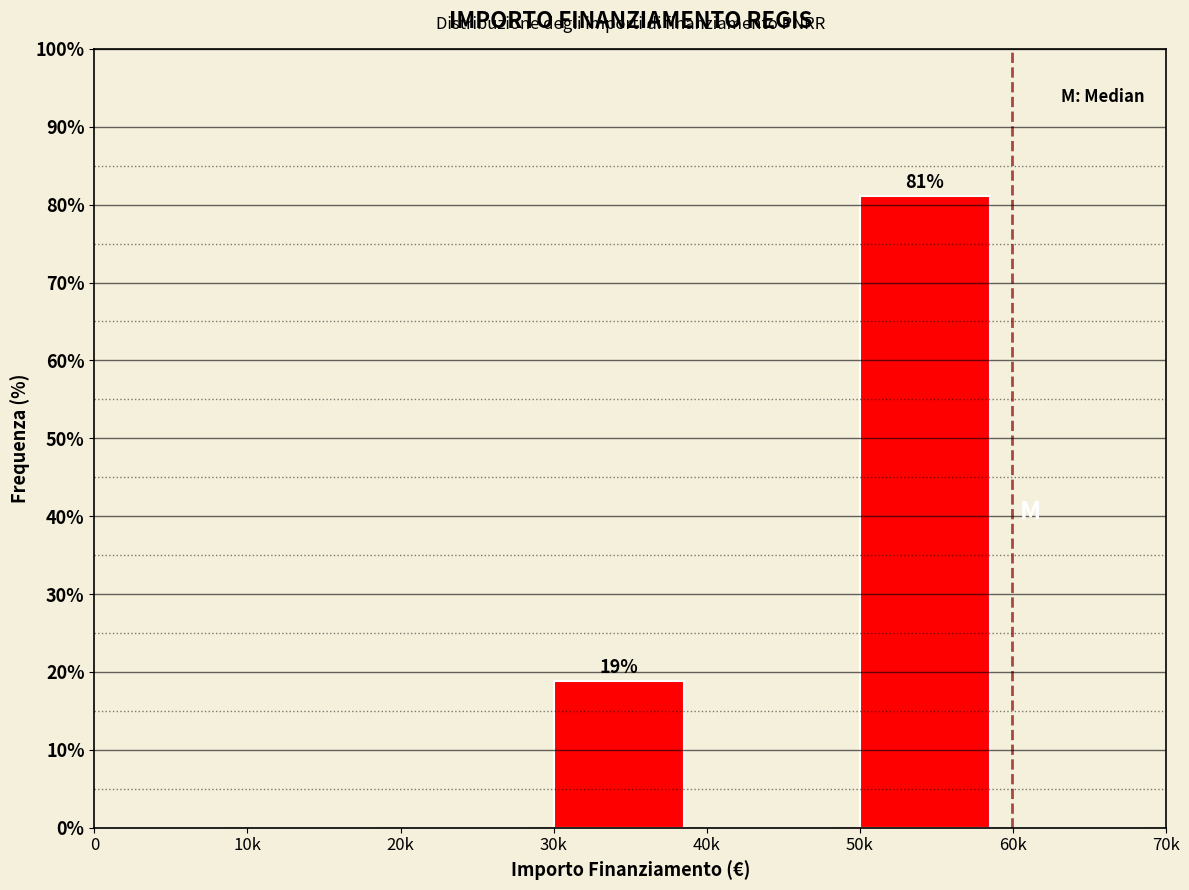

Reading left to right, what are all the values shown in this chart?

0=0.0	10k=0.0	20k=0.0	30k=18.9	40k=0.0	50k=81.1	60k=0.0